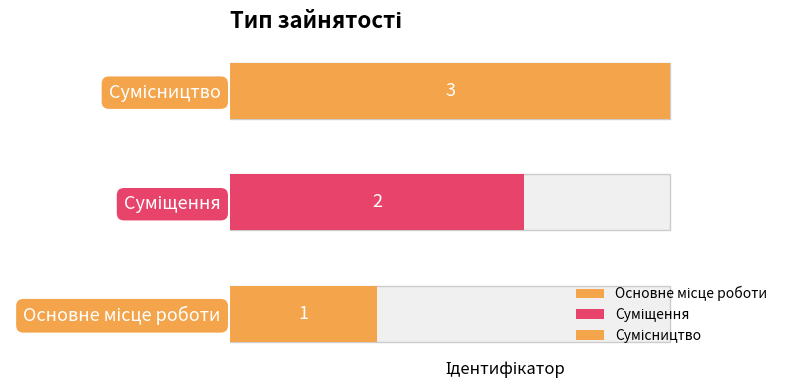

What is the average value?

2